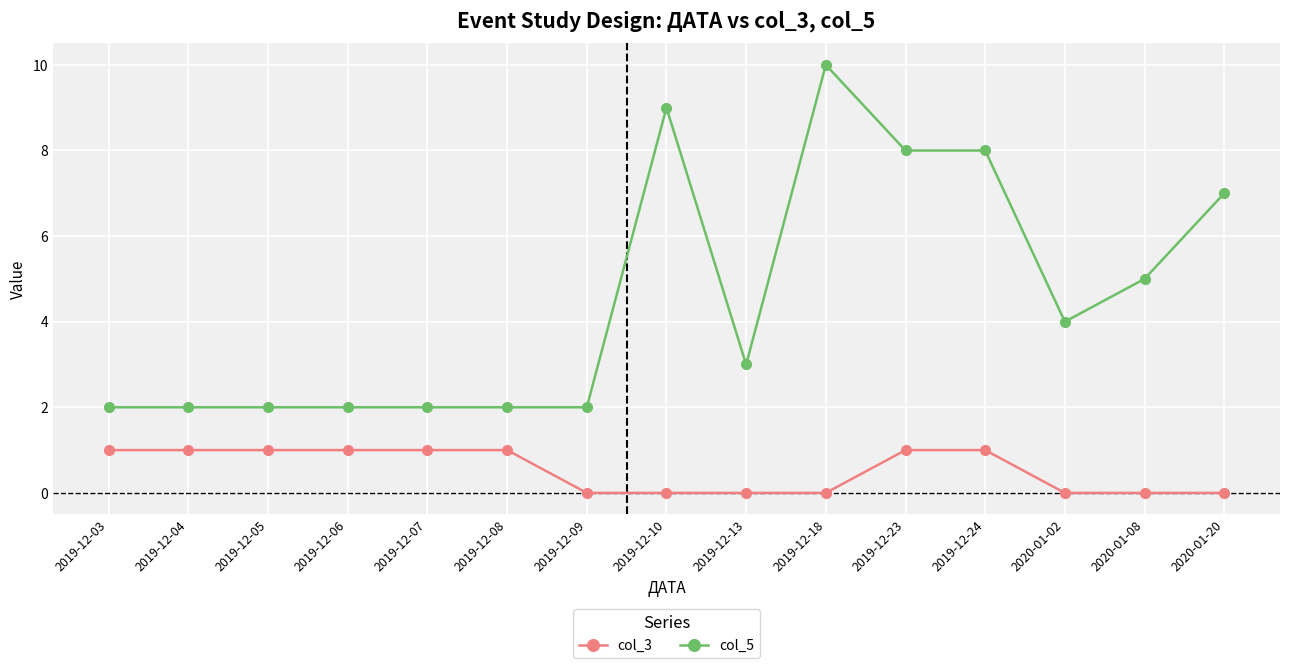

What is the difference between the maximum and minimum values in the col_5 series?

8